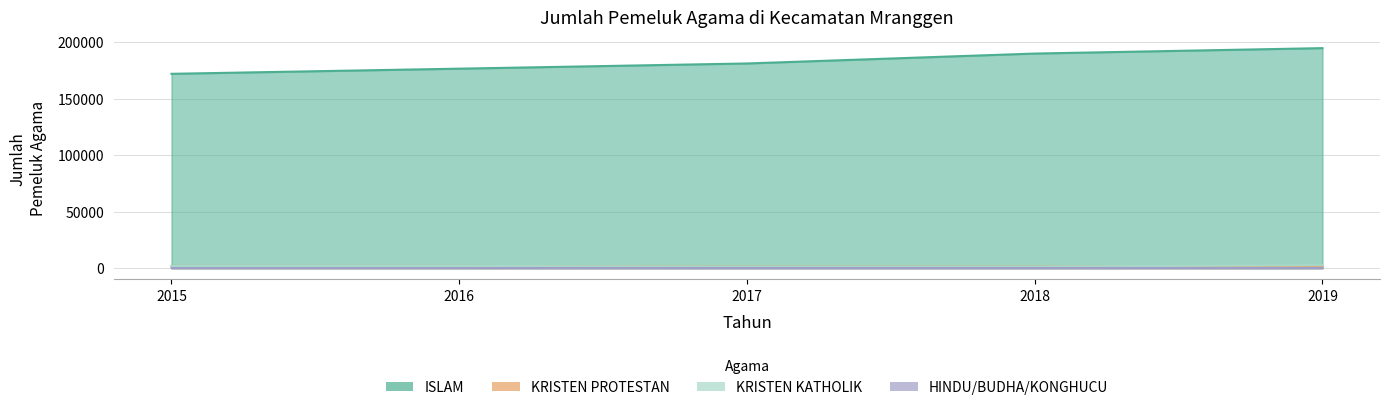

How many lines are shown in the chart?

4